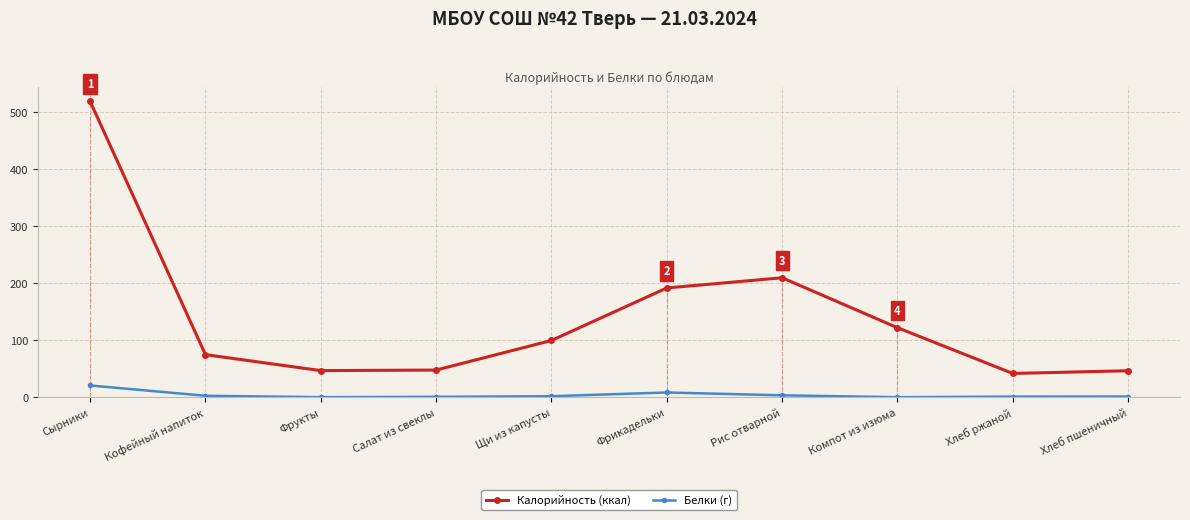

What is the difference between the maximum and second lowest values in the Белки (г) series?

20.5